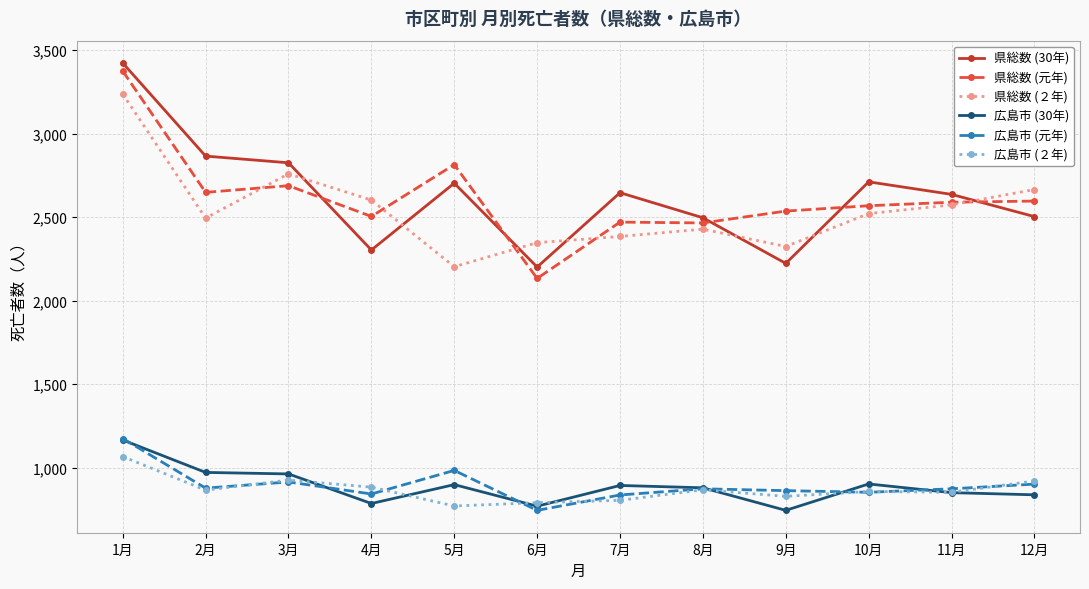

What is the difference between the 県総数 (元年) values at 7月 and 2月?

178